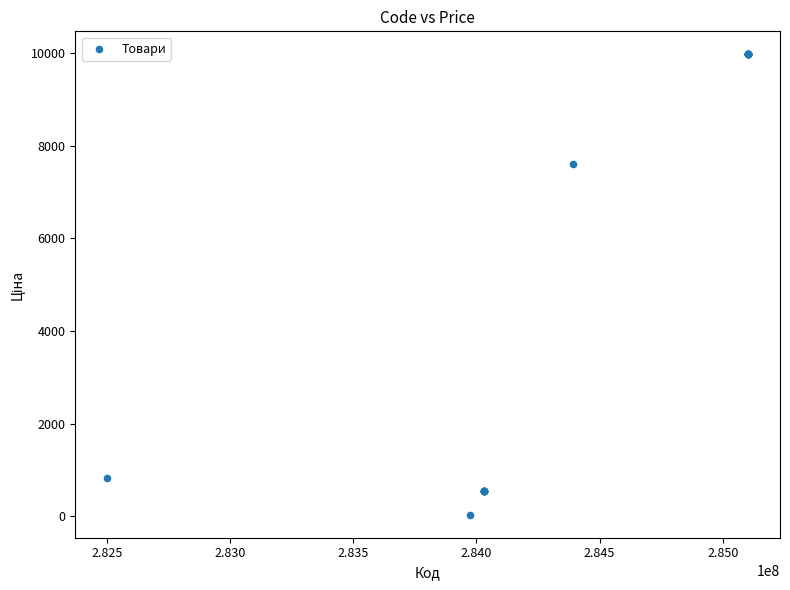

What Y value in the scatter plot is closest to 5003?

7596.5